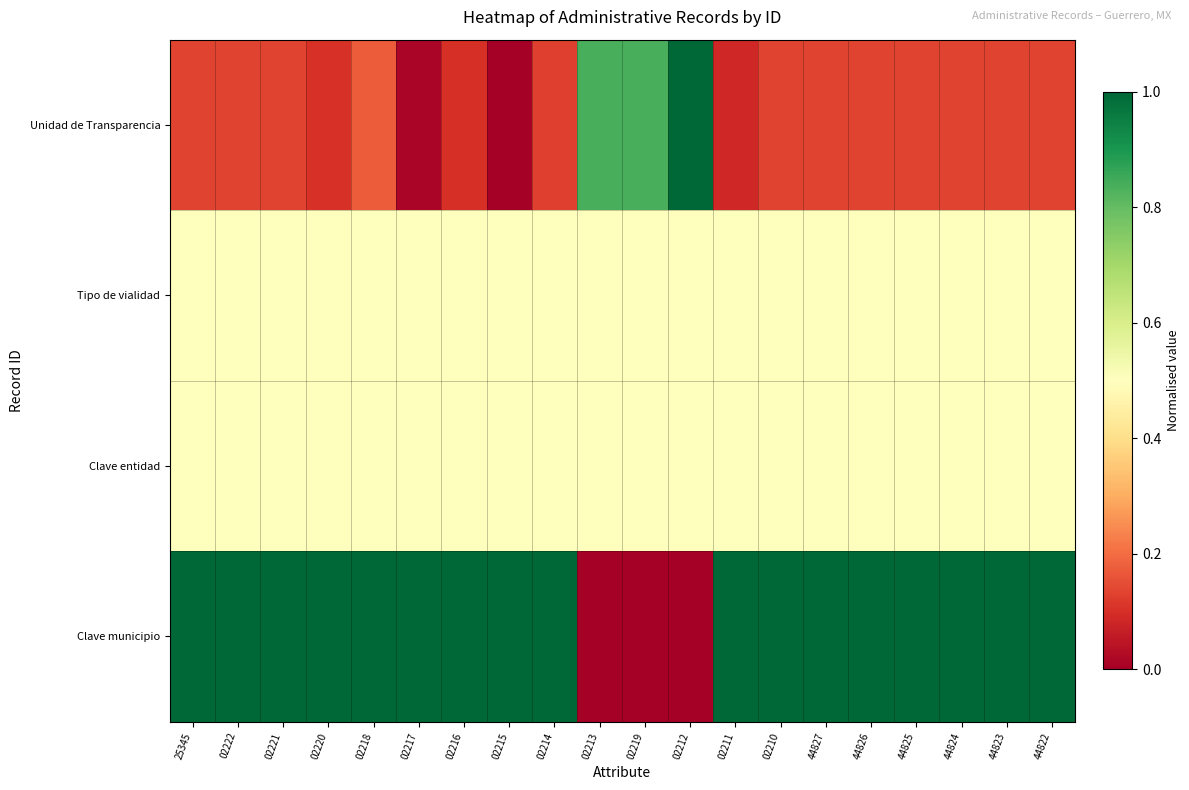

Which has a higher value, 44826 or 44822?

44826